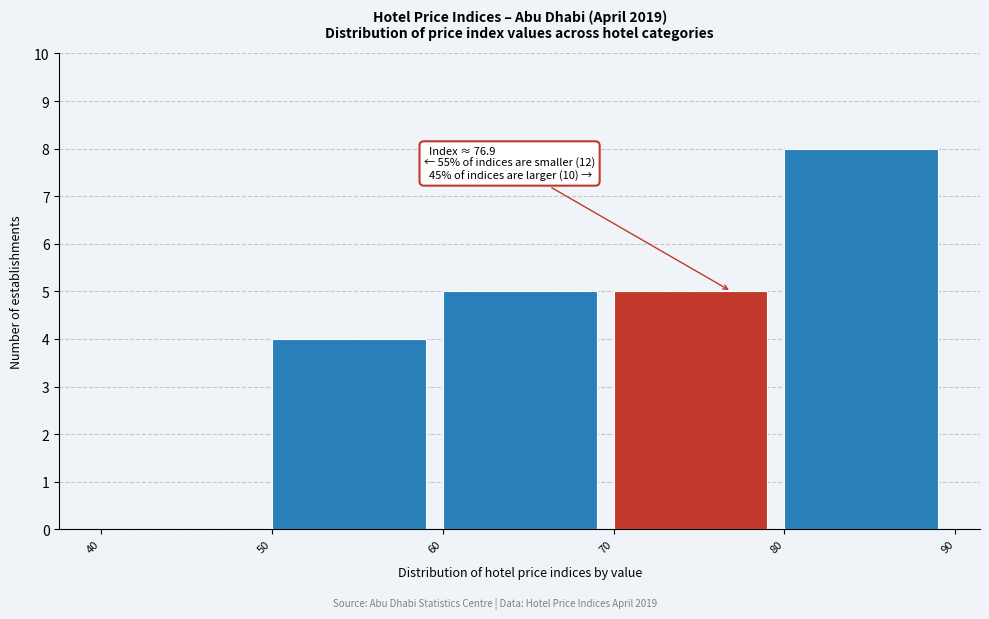

Which range on the x-axis has the tallest bar?

80 to 90